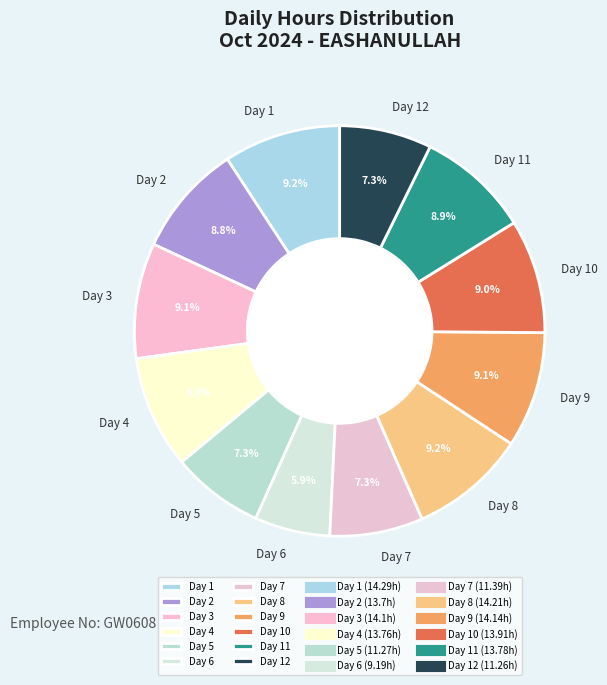

Which category has the smallest portion of the pie?

Day 6